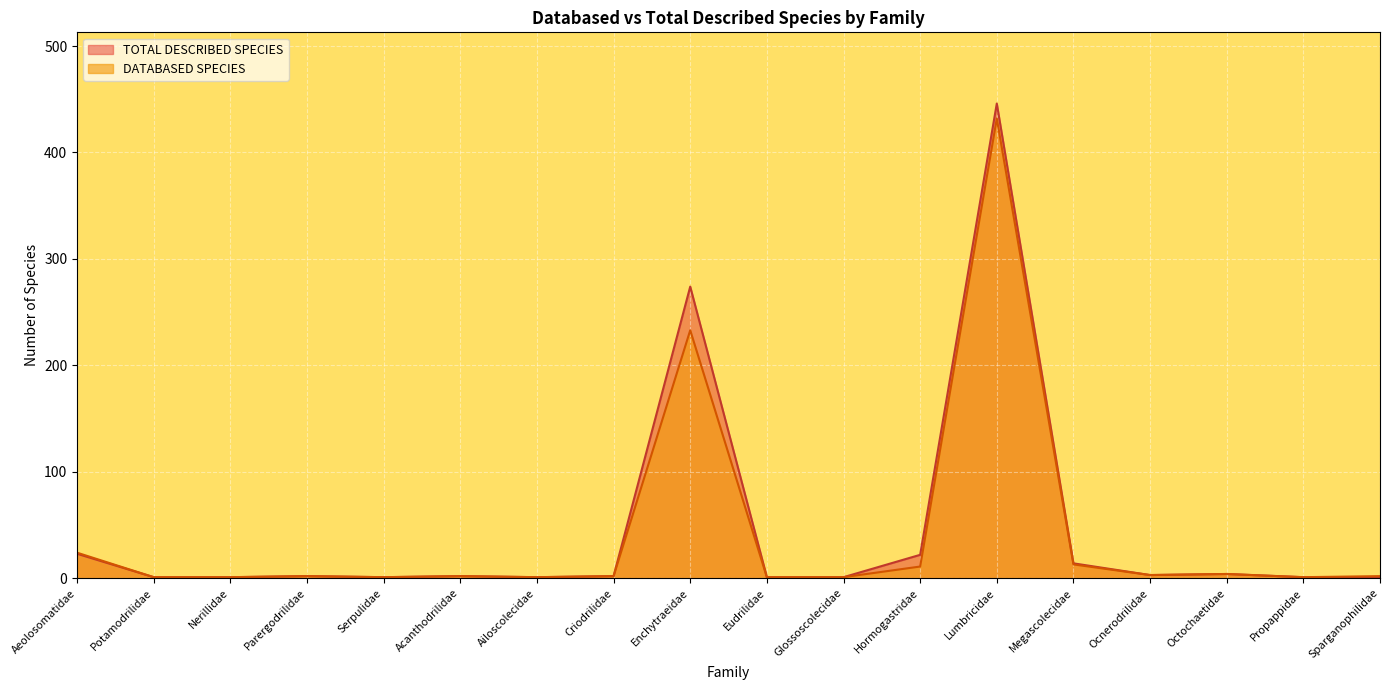

Count the number of data series in this chart.

2